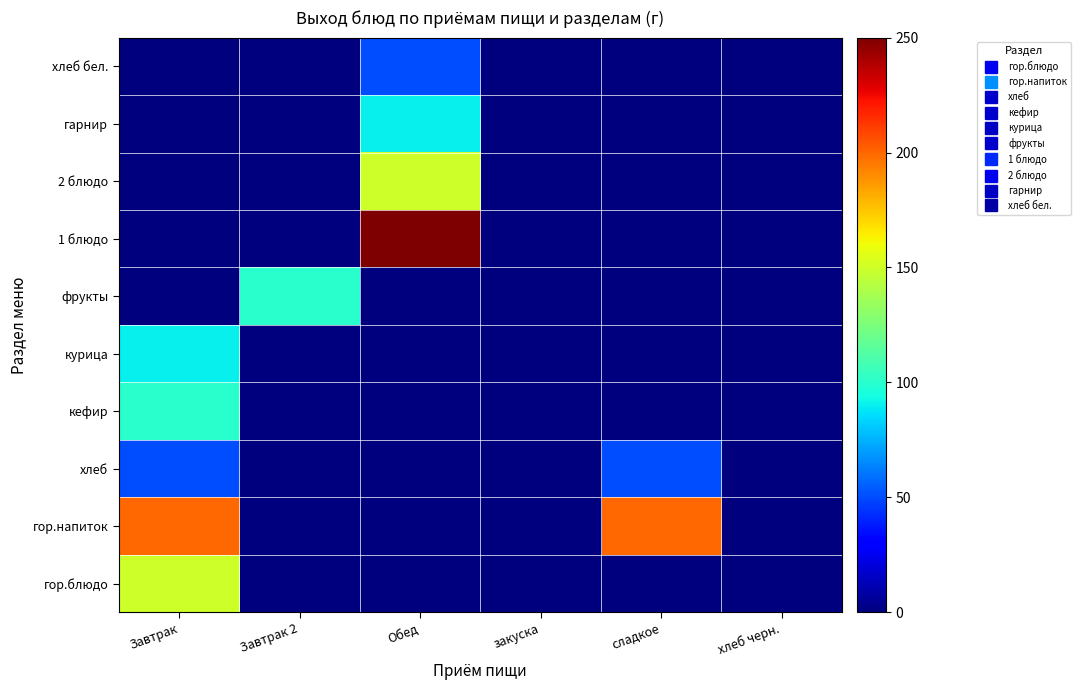

Which has a higher value, хлеб черн. or Завтрак?

Завтрак